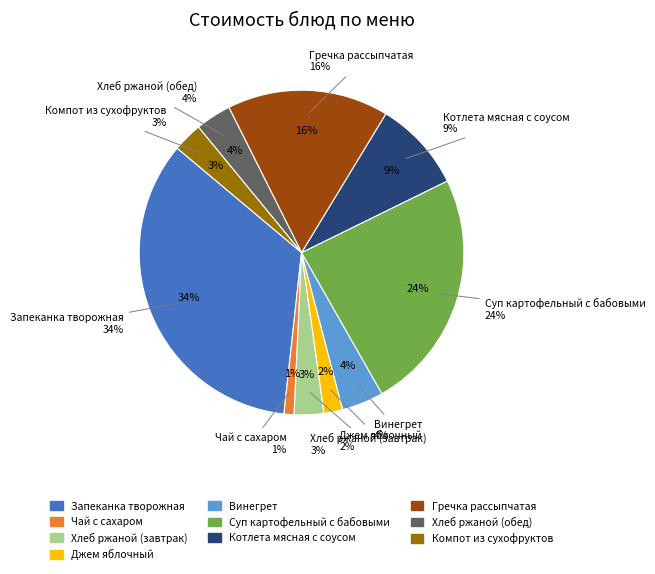

To the nearest percent, what percentage of the pie is Хлеб ржаной (обед)?

4%